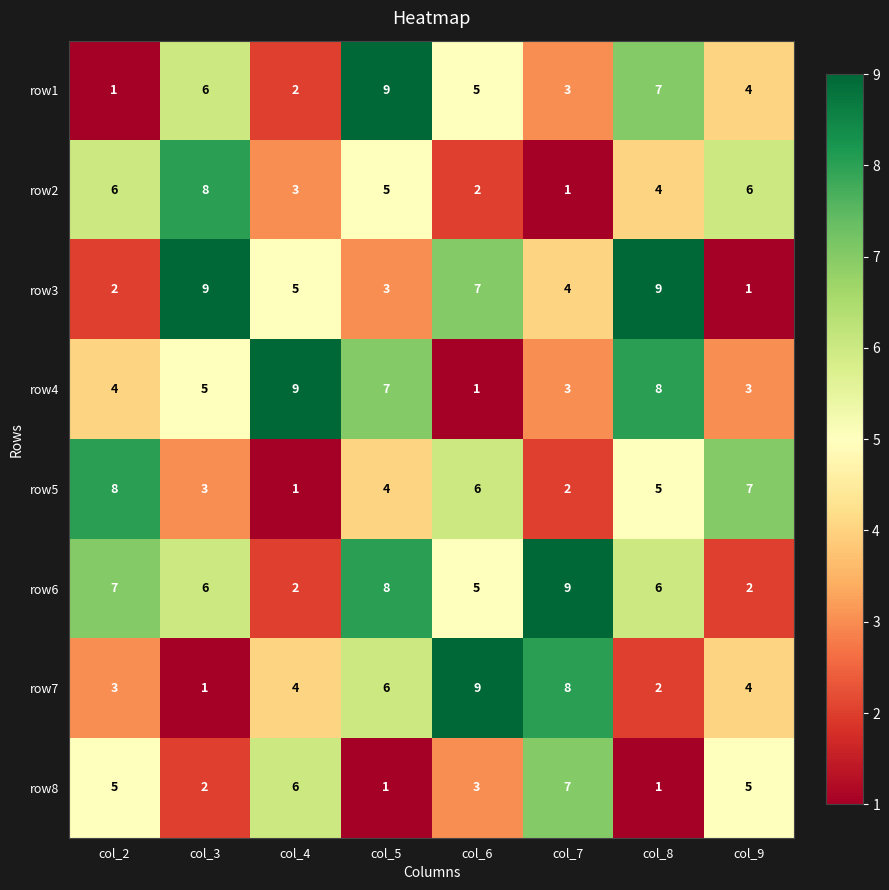

The value of row5 at col_6 is 2. True or false?

False